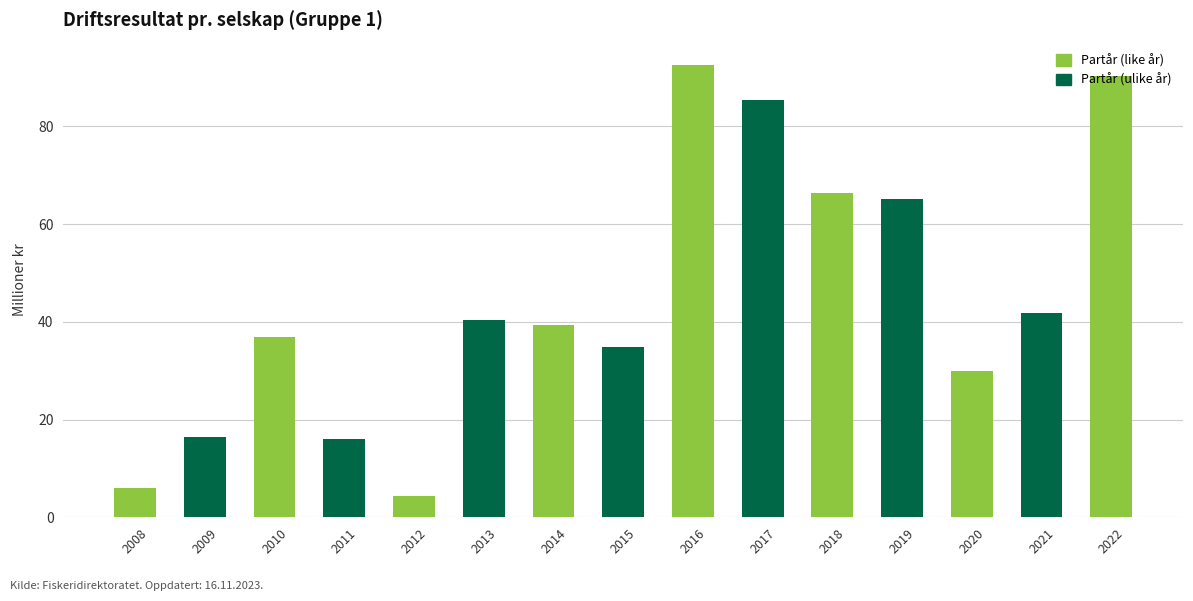

What is the ratio of the value at 2017 to the value at 2018?

1.3